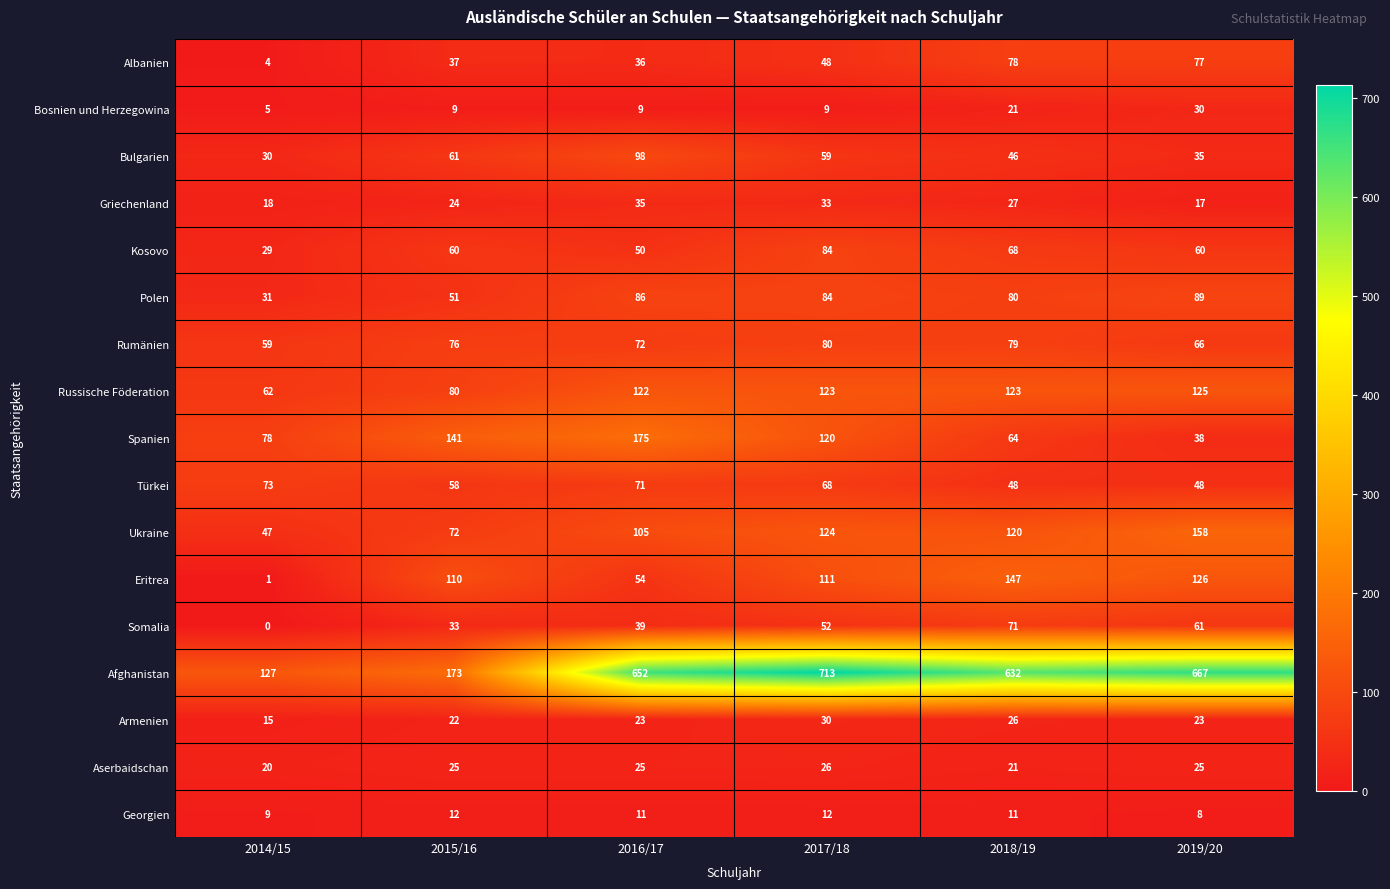

Rank the categories by Rumänien value from lowest to highest.

2014/15, 2019/20, 2016/17, 2015/16, 2018/19, 2017/18